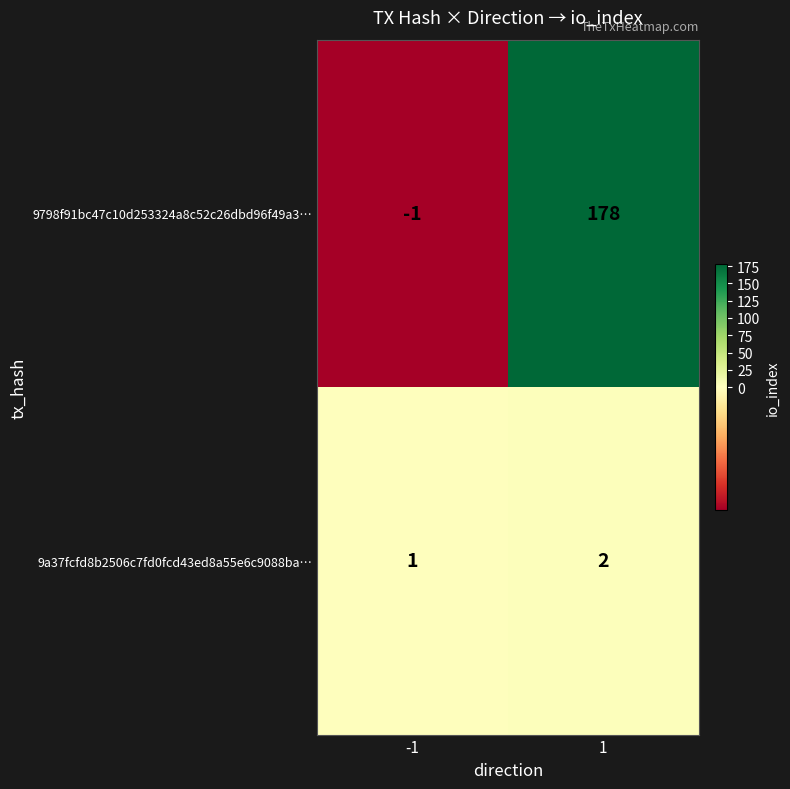

What is the difference between the 9798f91bc47c10d253324a8c52c26dbd96f49a3… values at 1 and -1?

179